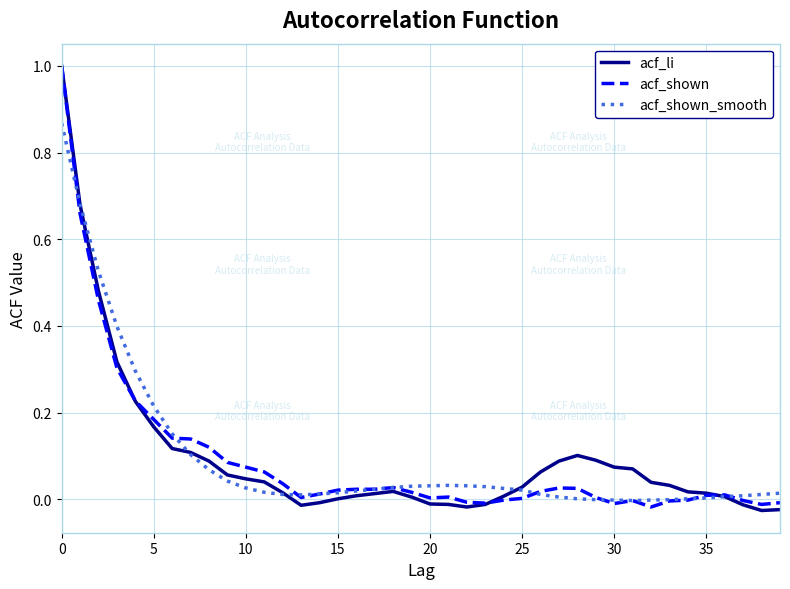

What is the maximum value for acf_li?

1.0